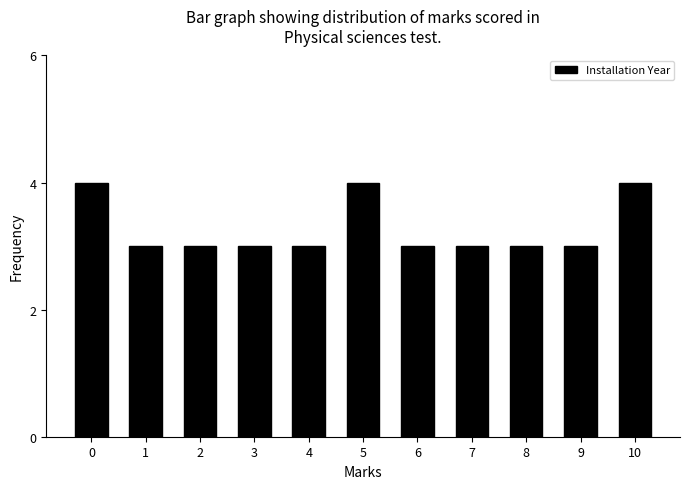

Reading right to left, extract all data points from this chart.

10=4	9=3	8=3	7=3	6=3	5=4	4=3	3=3	2=3	1=3	0=4